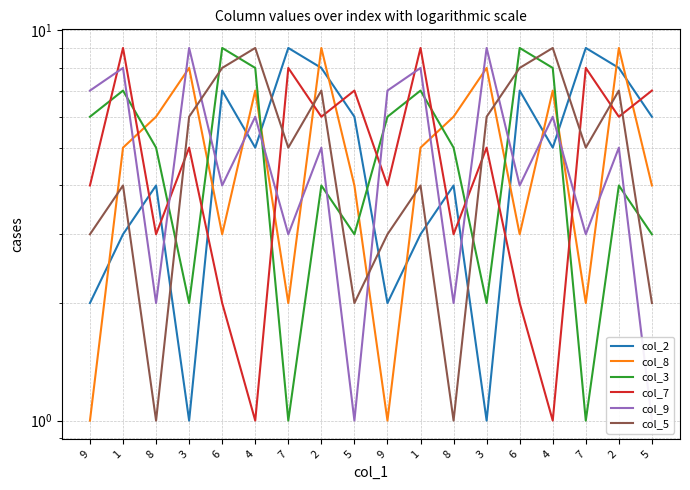

Which series has the largest total across all categories?

col_2